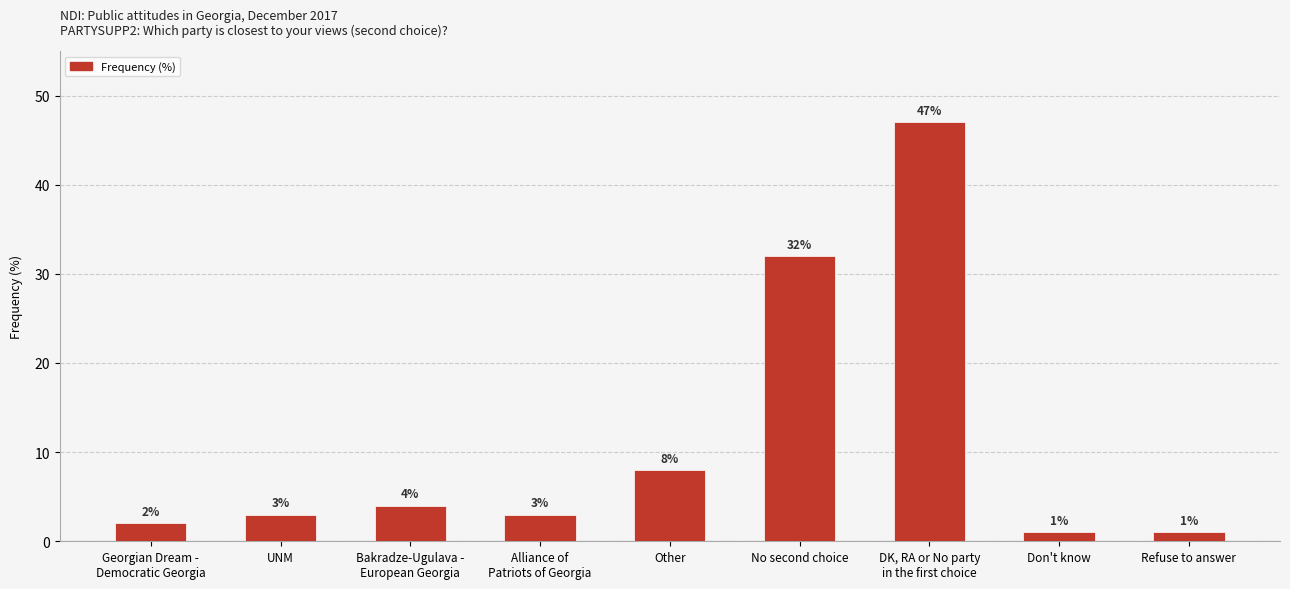

Between Other and Georgian Dream -
Democratic Georgia, which is larger?

Other